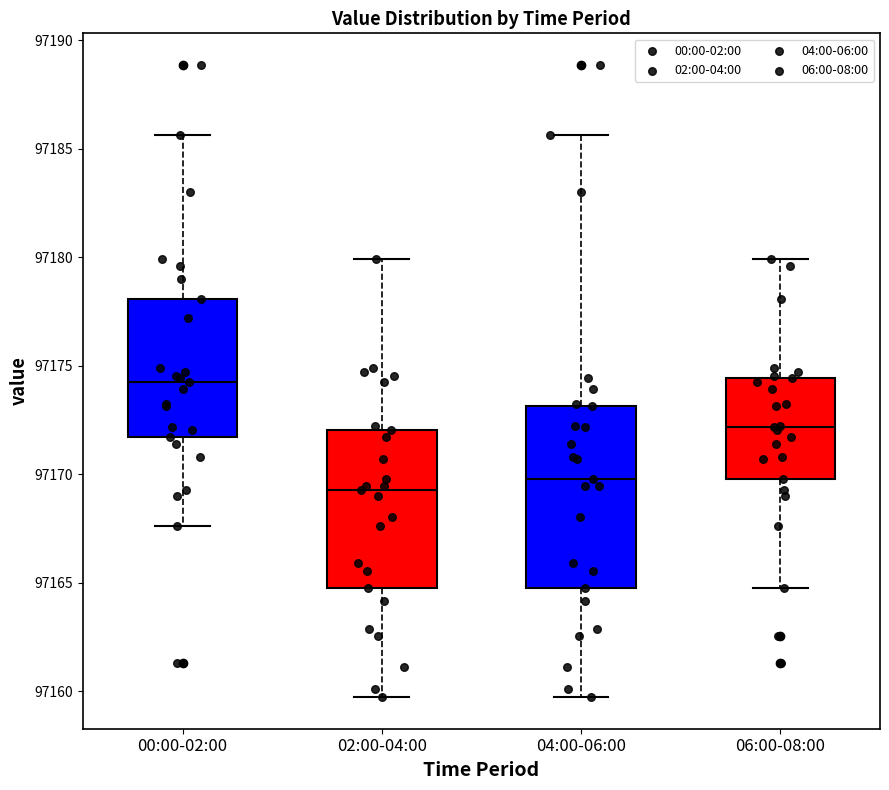

Reading left to right, transcribe this box plot: for each box, give where its median line is, the range the box spans, and where its two whiskers end, as read against the y-axis. The values are not printed on the chart, so give them approximately, as read against the axis.

00:00-02:00: median 97174.5, box 97171.5 to 97178.0, whiskers 97167.5 to 97185.5
02:00-04:00: median 97169.5, box 97164.5 to 97172.0, whiskers 97159.5 to 97180.0
04:00-06:00: median 97170.0, box 97164.5 to 97173.0, whiskers 97159.5 to 97185.5
06:00-08:00: median 97172.0, box 97170.0 to 97174.5, whiskers 97164.5 to 97180.0